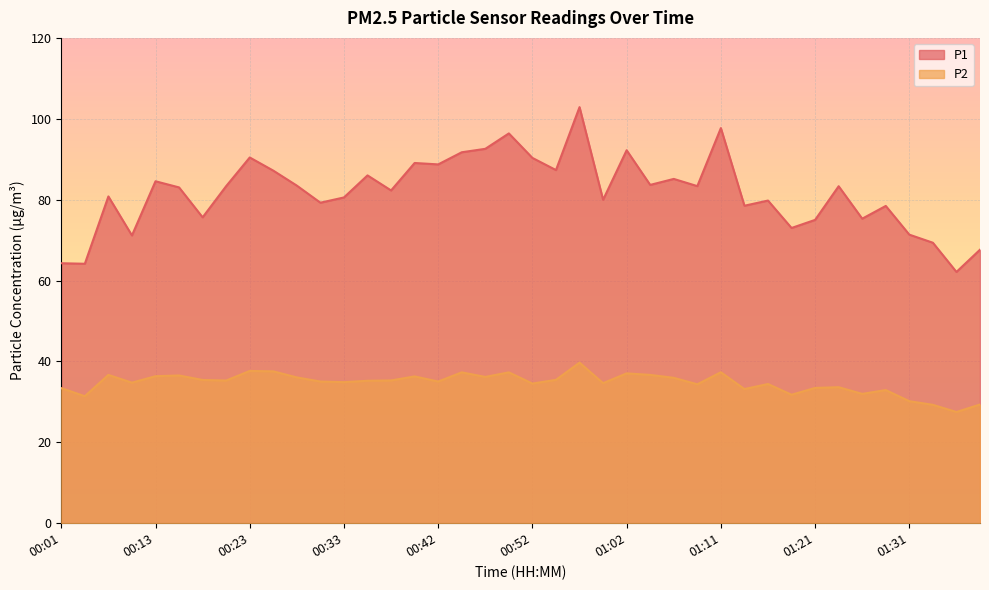

What is the difference between the highest and lowest values at 01:28?

45.5